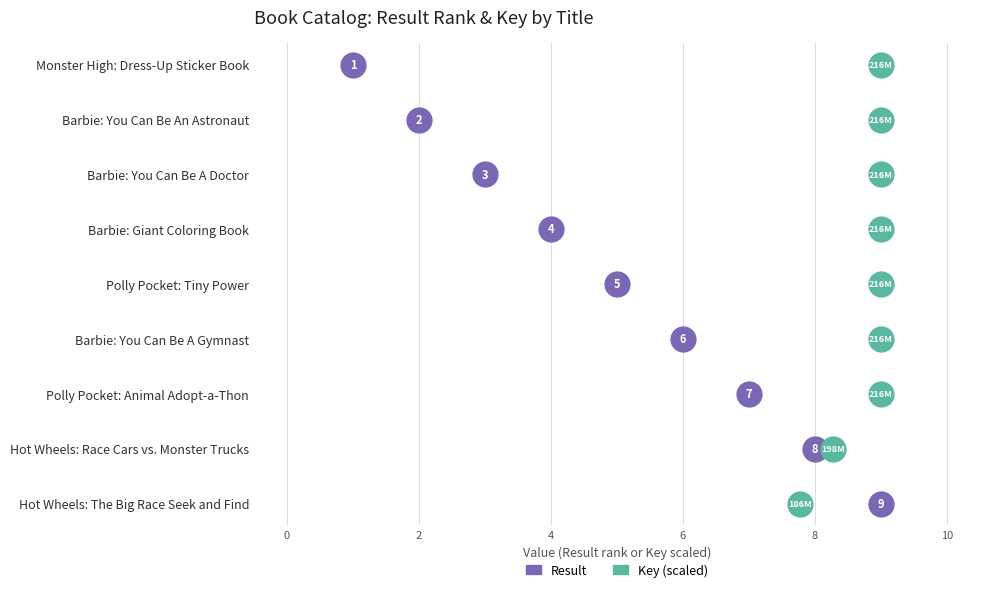

Which series contains the highest Y value?

Result